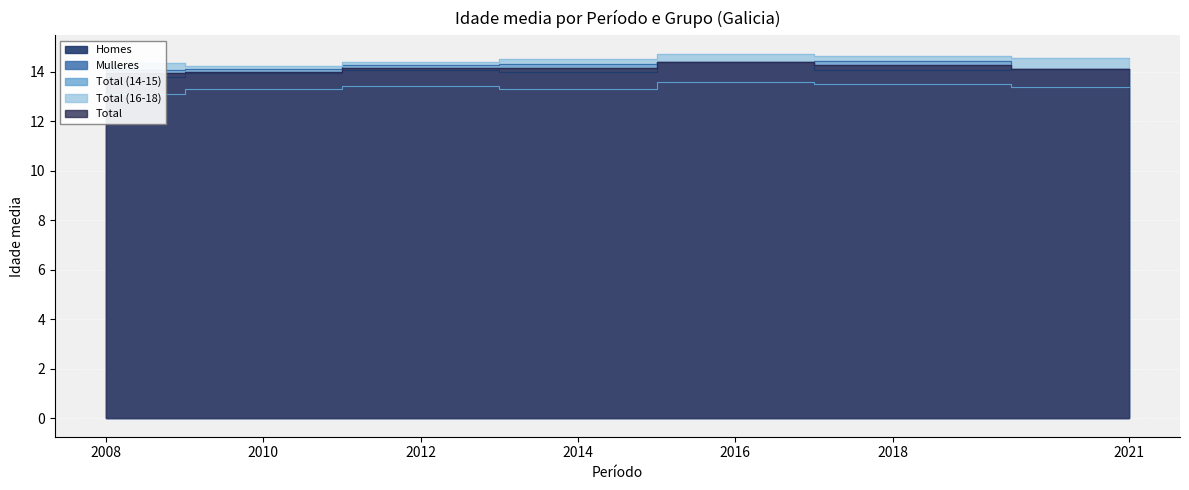

List the labels in order of Mulleres value, largest first.

2018, 2016, 2014, 2012, 2010, 2021, 2008